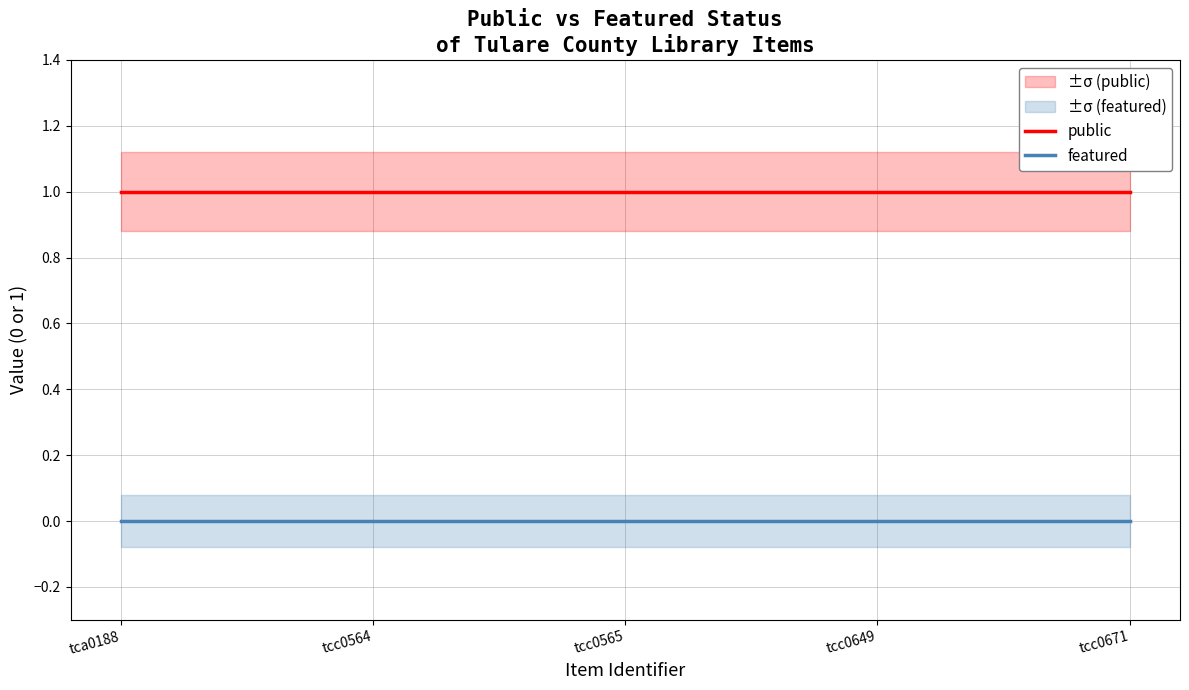

Which series has the largest total across all categories?

public